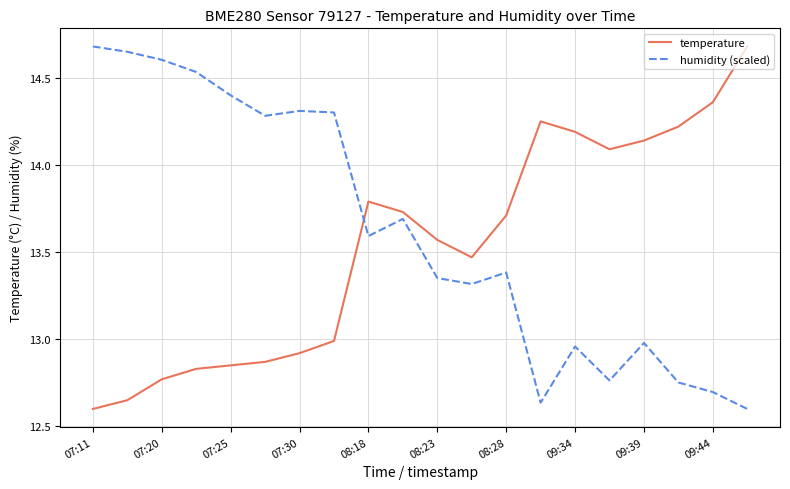

What are all the series names shown in the legend?

temperature, humidity (scaled)